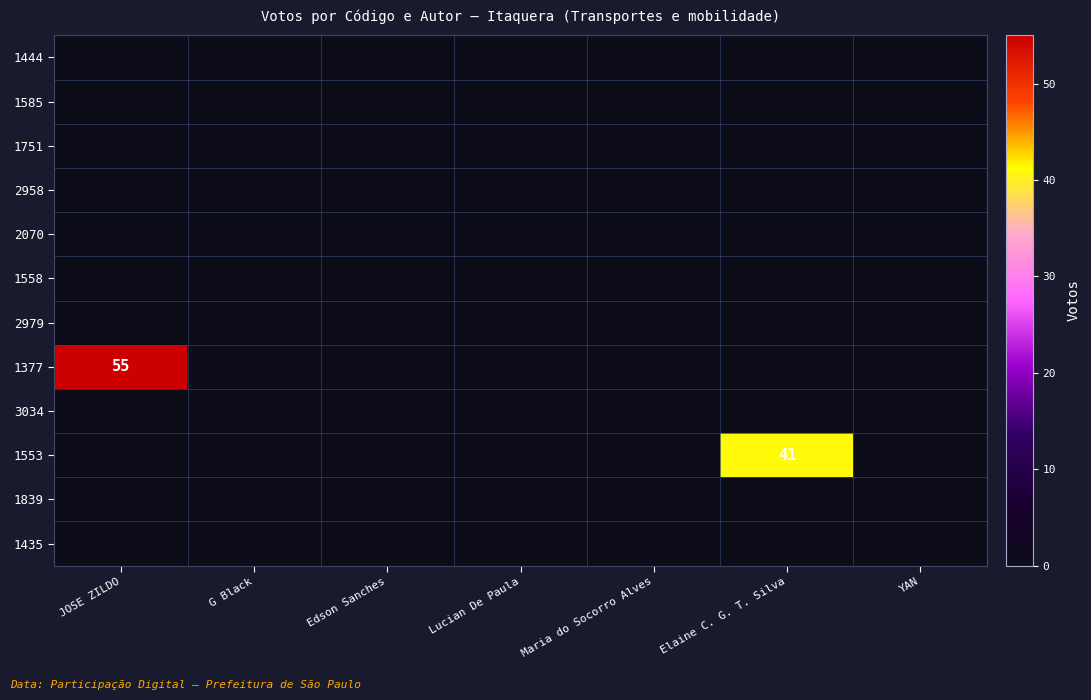

How many series are shown in this chart?

12